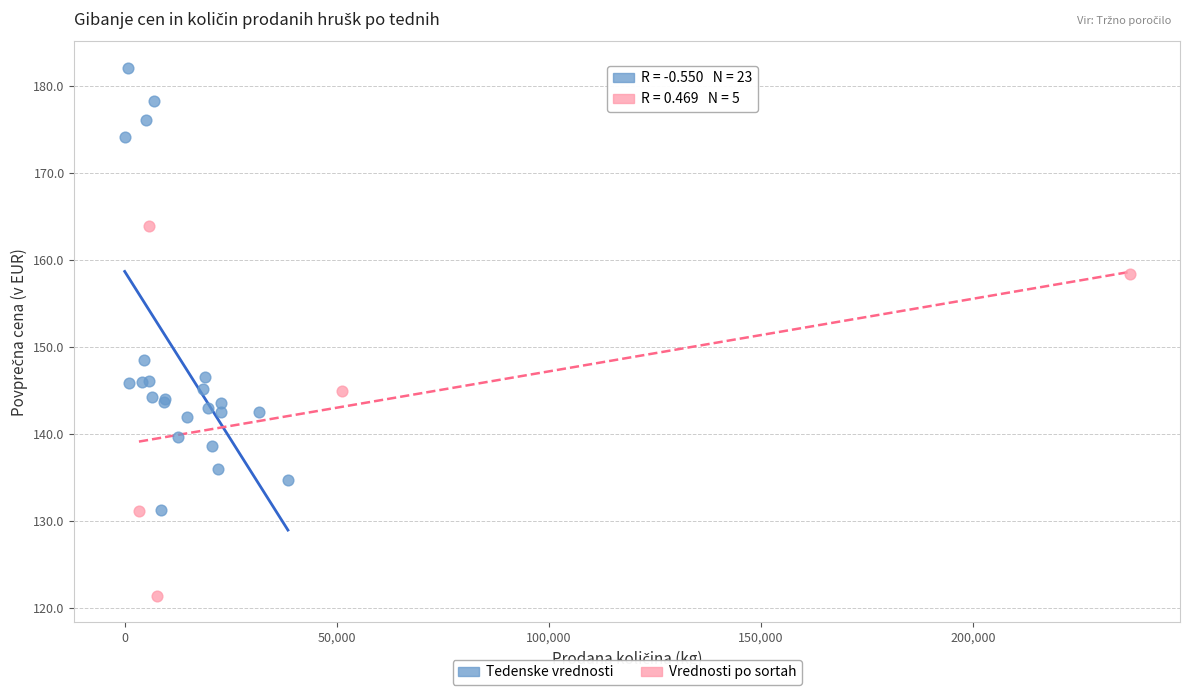

Which series reaches the minimum Y coordinate?

Vrednosti po sortah